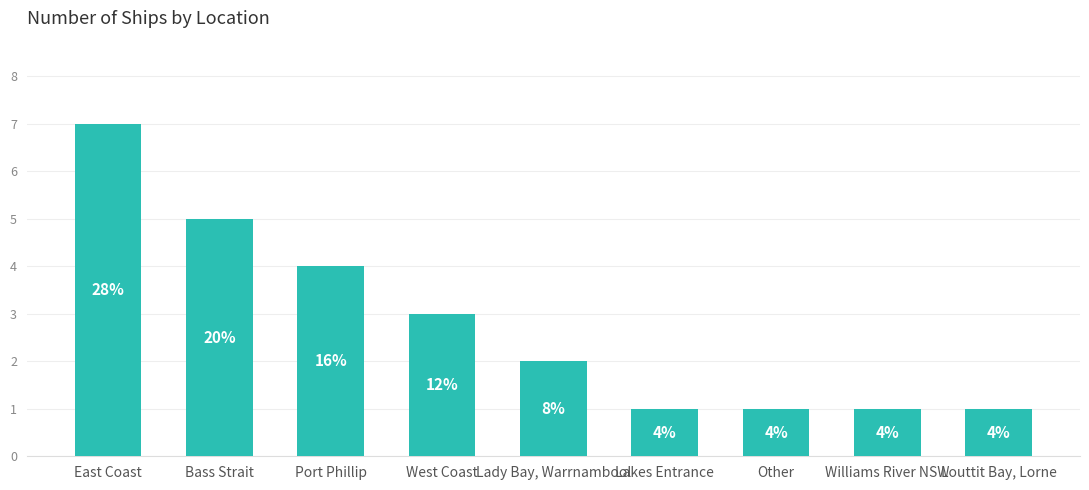

What is the approximate value at Williams River NSW?

1